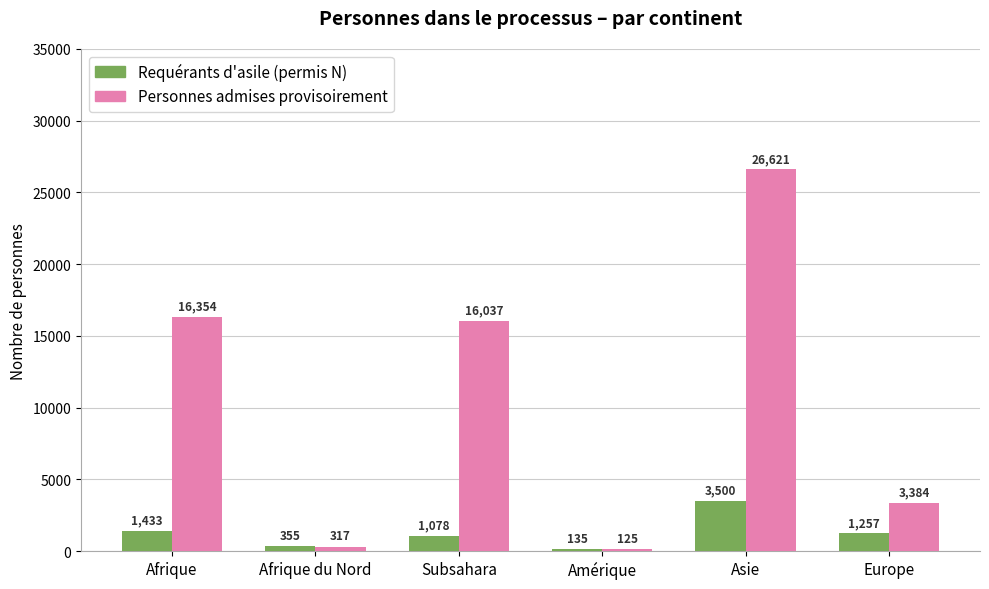

At how many categories does at least one series exceed 14167?

3